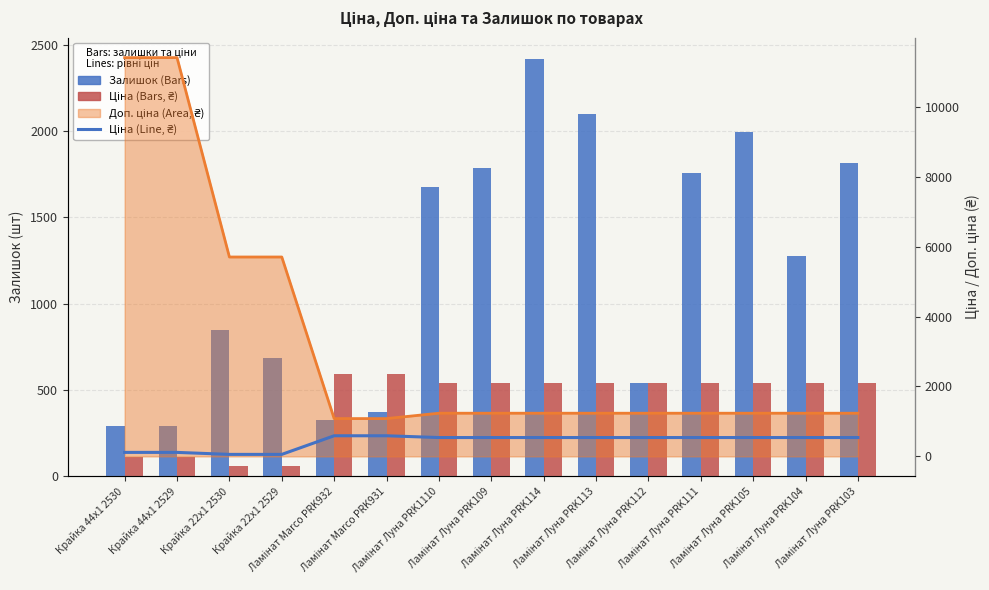

How many values in the Залишок series are below 1276?

7